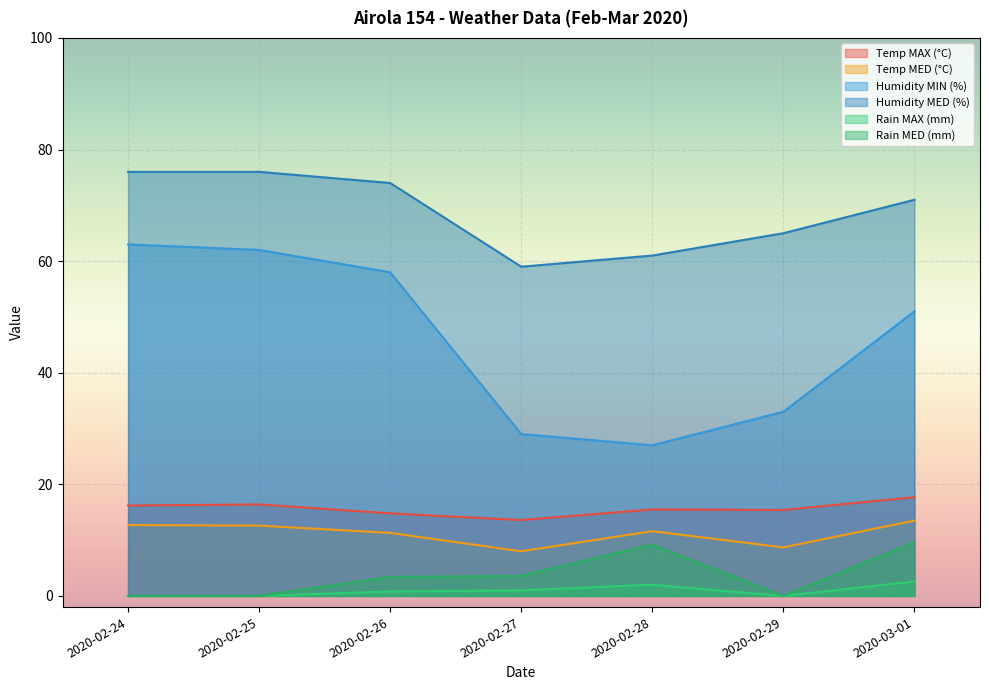

At which label is Rain MAX (mm) closest to 1?

2020-02-27